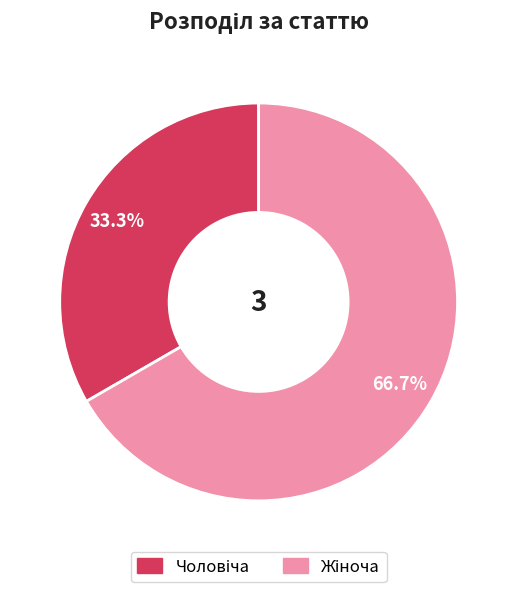

To the nearest percent, what is the average slice percentage?

50%